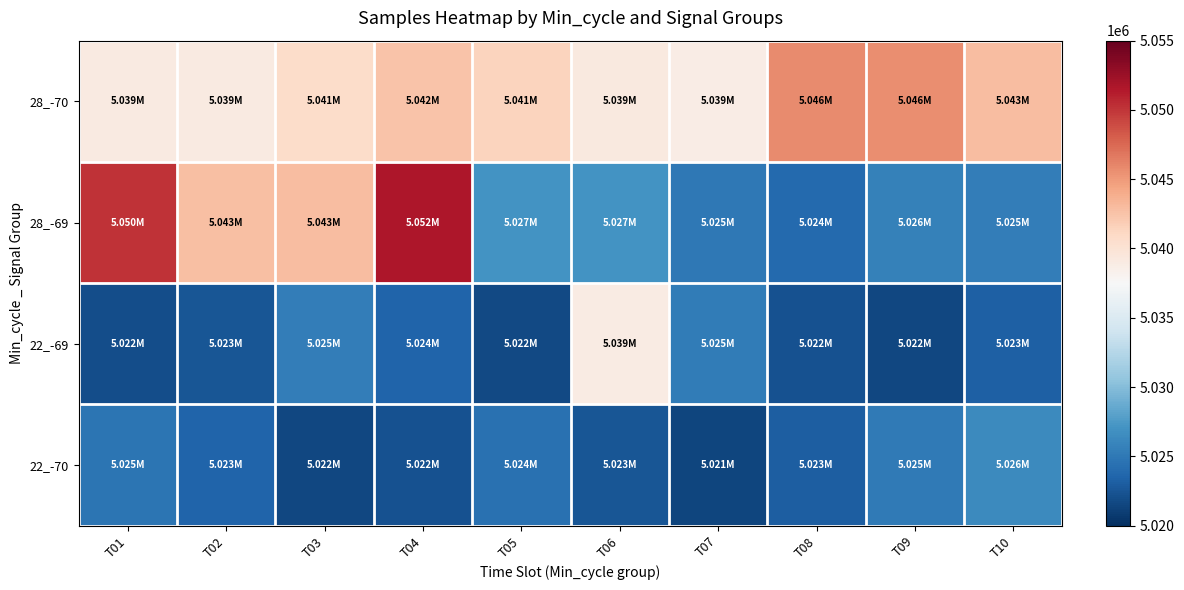

Which has a higher value, T02 or T10?

T10